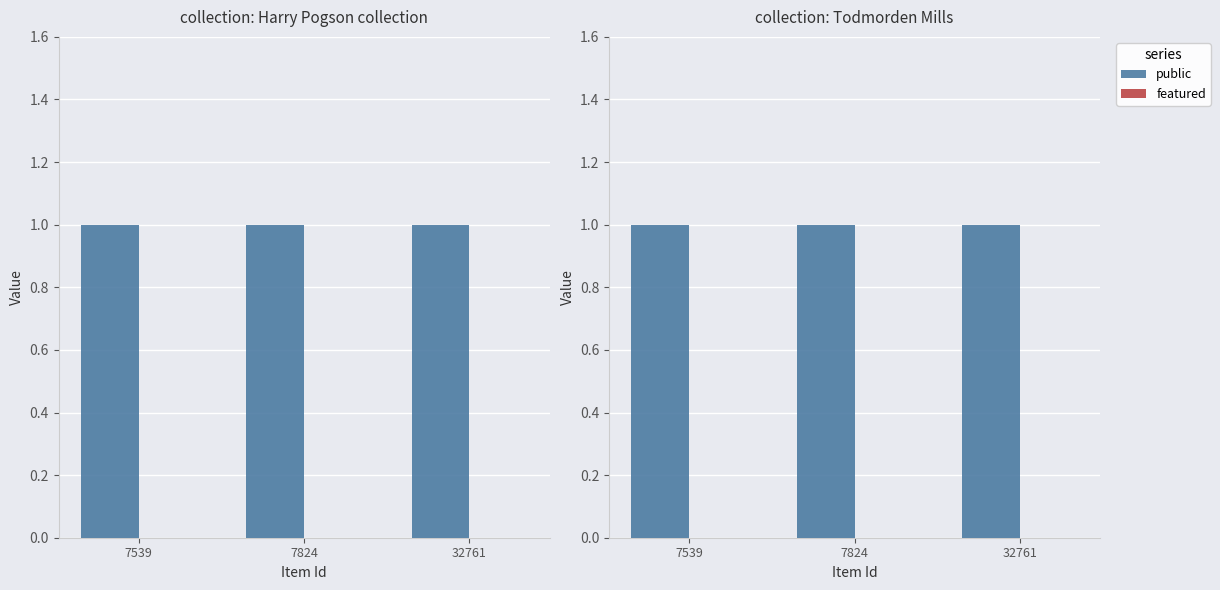

Read the public value at 7539.

1